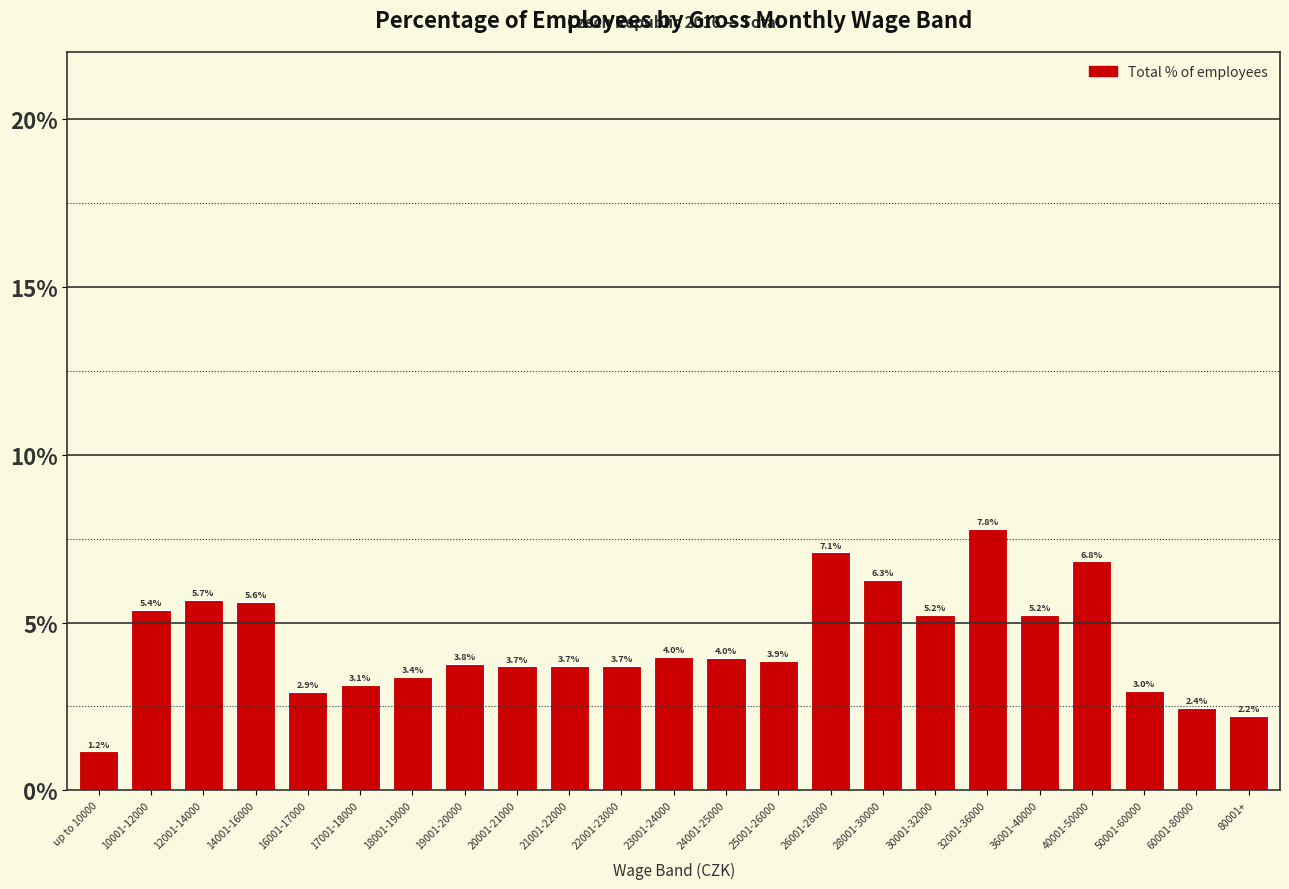

Reading left to right, extract all data points from this chart.

up to 10000=1.2	10001-12000=5.4	12001-14000=5.7	14001-16000=5.6	16001-17000=2.9	17001-18000=3.1	18001-19000=3.4	19001-20000=3.8	20001-21000=3.7	21001-22000=3.7	22001-23000=3.7	23001-24000=4.0	24001-25000=4.0	25001-26000=3.9	26001-28000=7.1	28001-30000=6.3	30001-32000=5.2	32001-36000=7.8	36001-40000=5.2	40001-50000=6.8	50001-60000=3.0	60001-80000=2.4	80001+=2.2